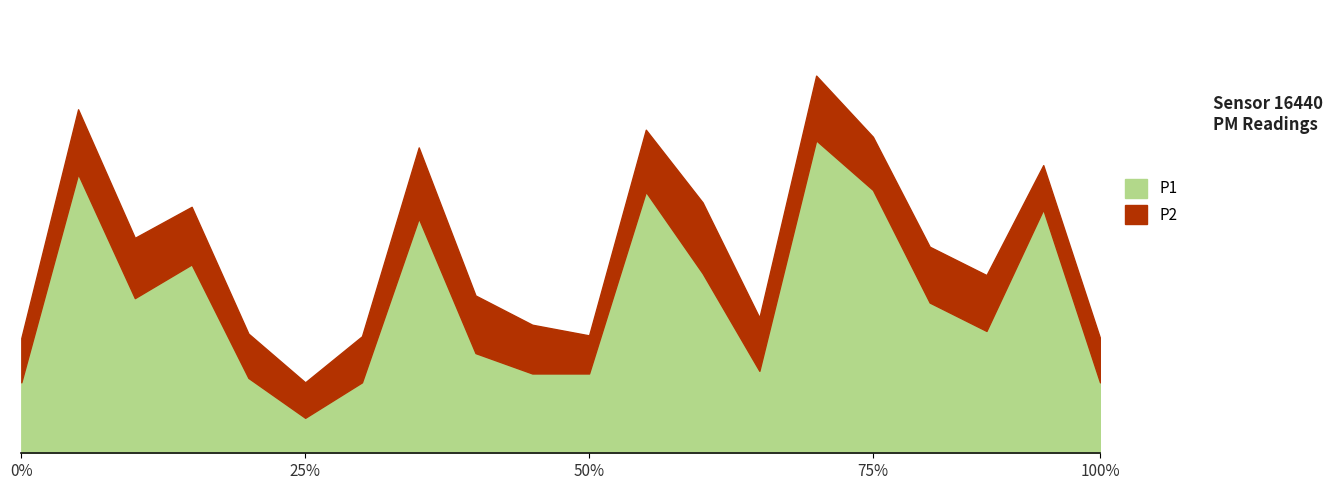

What are all the series names shown in the legend?

P1, P2